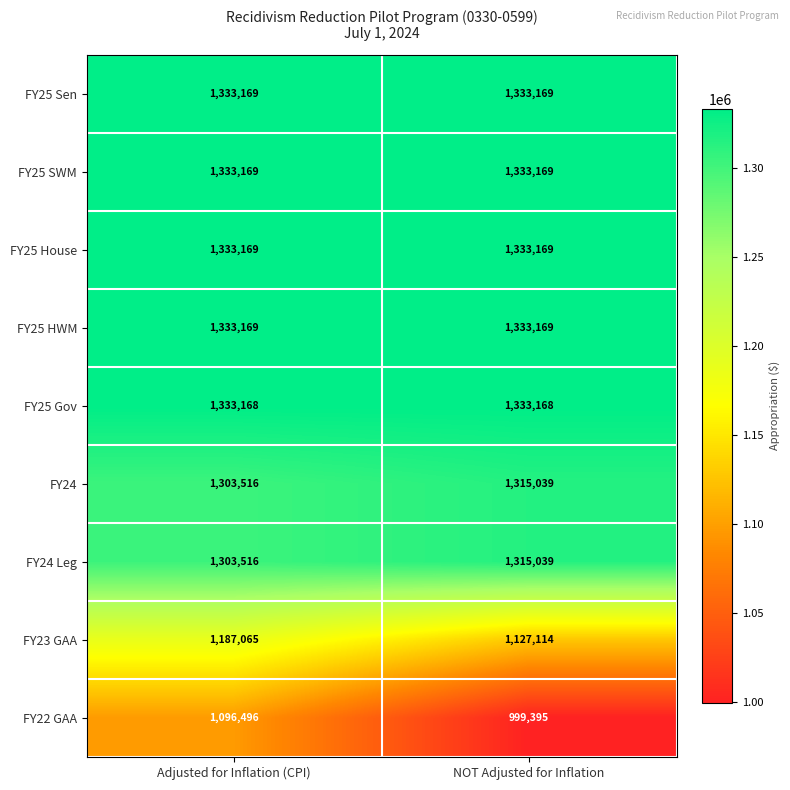

Which series has the largest range (max minus min)?

FY22 GAA